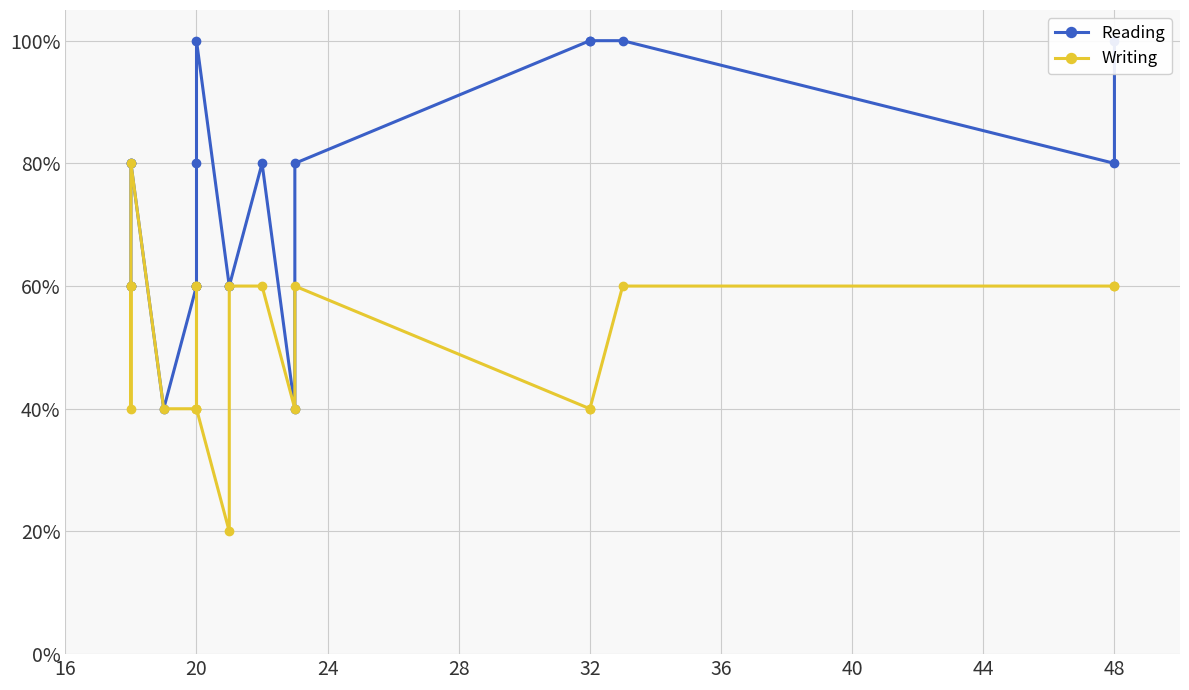

True or false: Writing and Reading cross at least once.

False